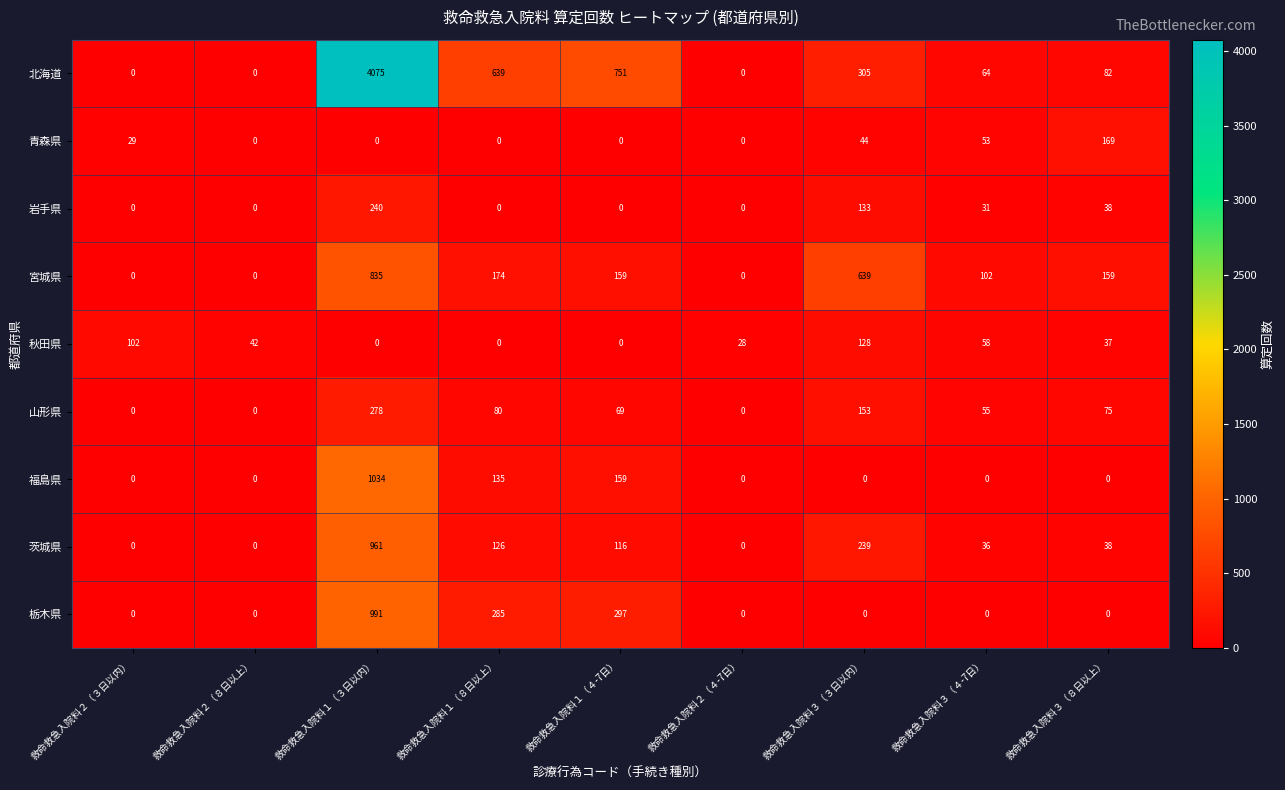

What is the average value of the 福島県 series?

148